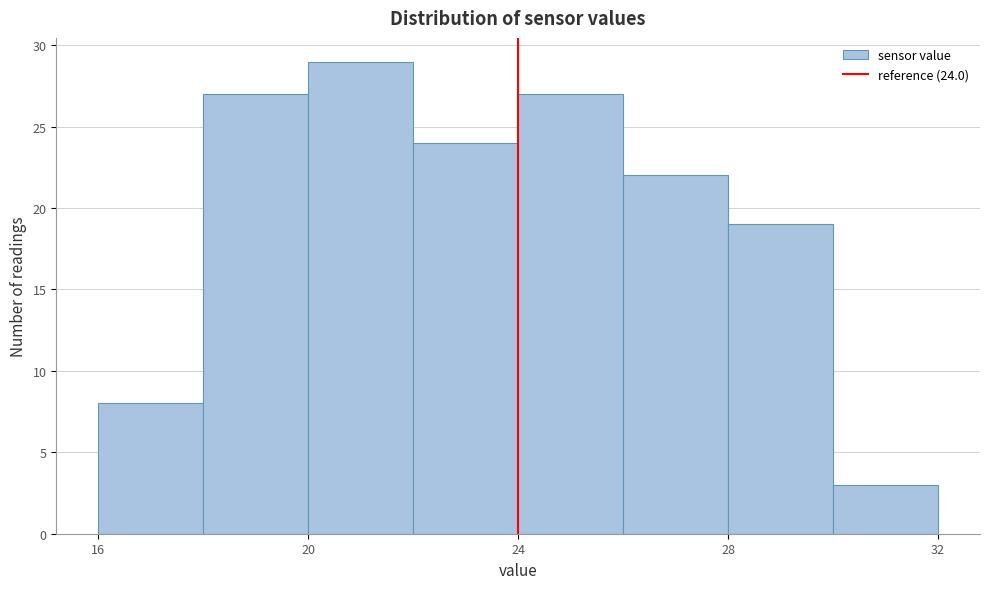

Over which range of the x-axis is the bar tallest?

20 to 22